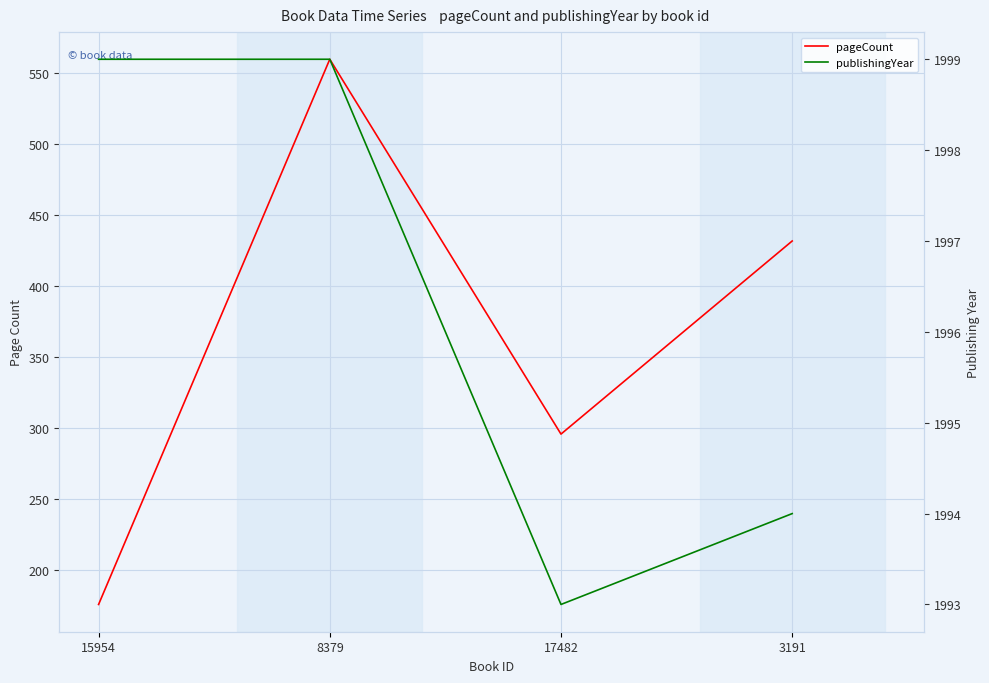

Read the publishingYear value at 8379.

1999